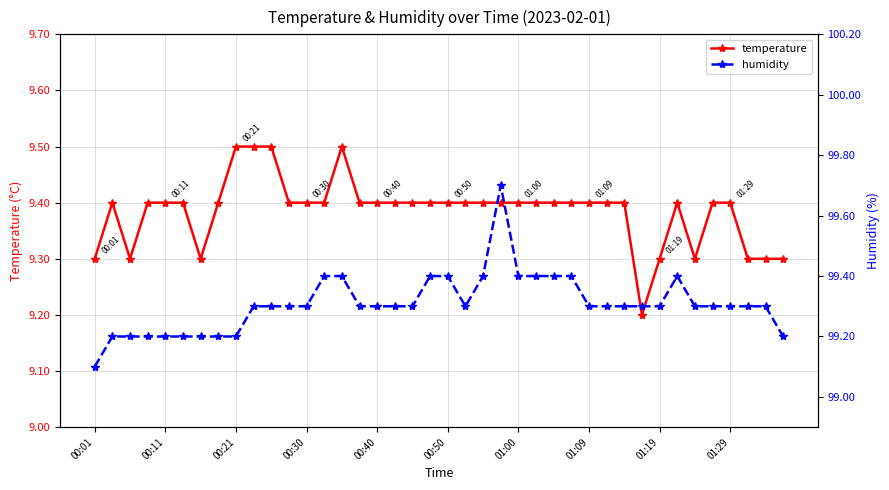

The value of temperature at 22 is 9.4. True or false?

True